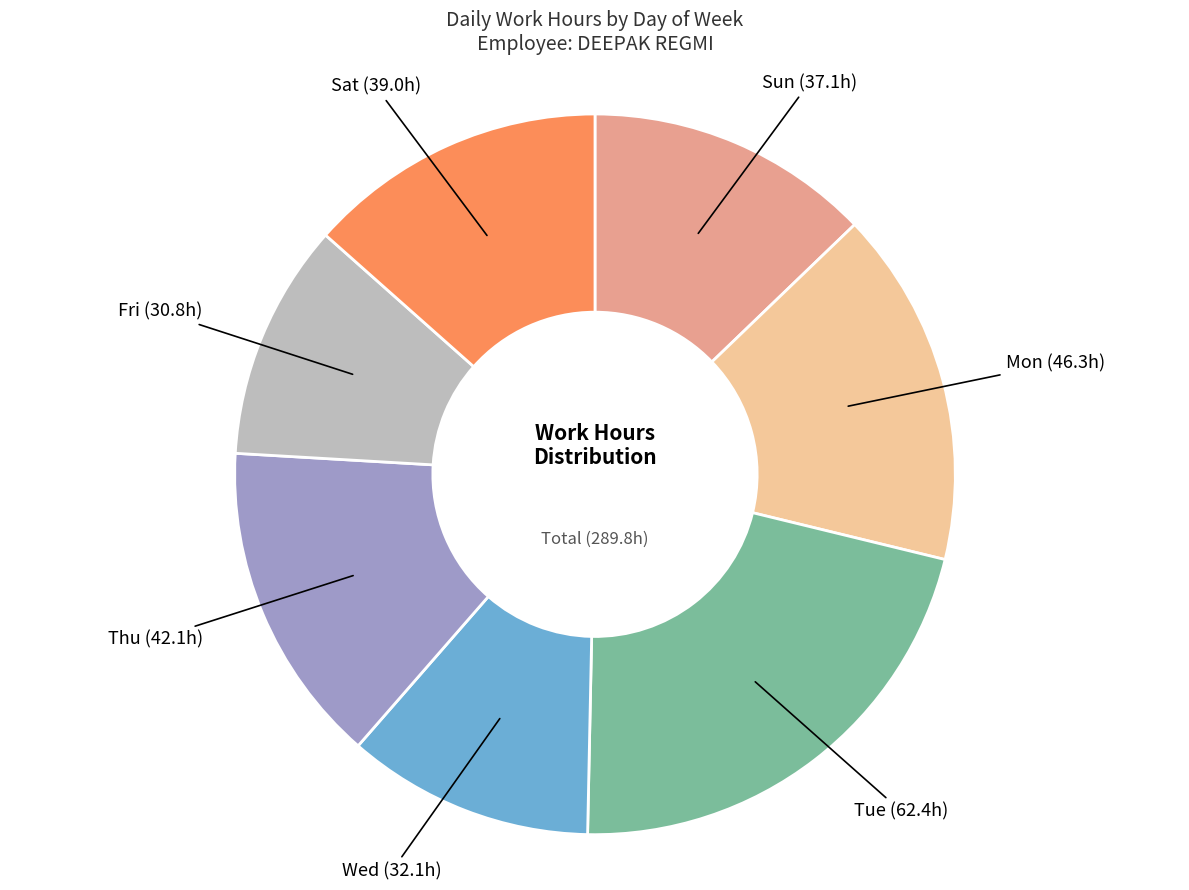

Does Wed account for over 50% of the chart?

No